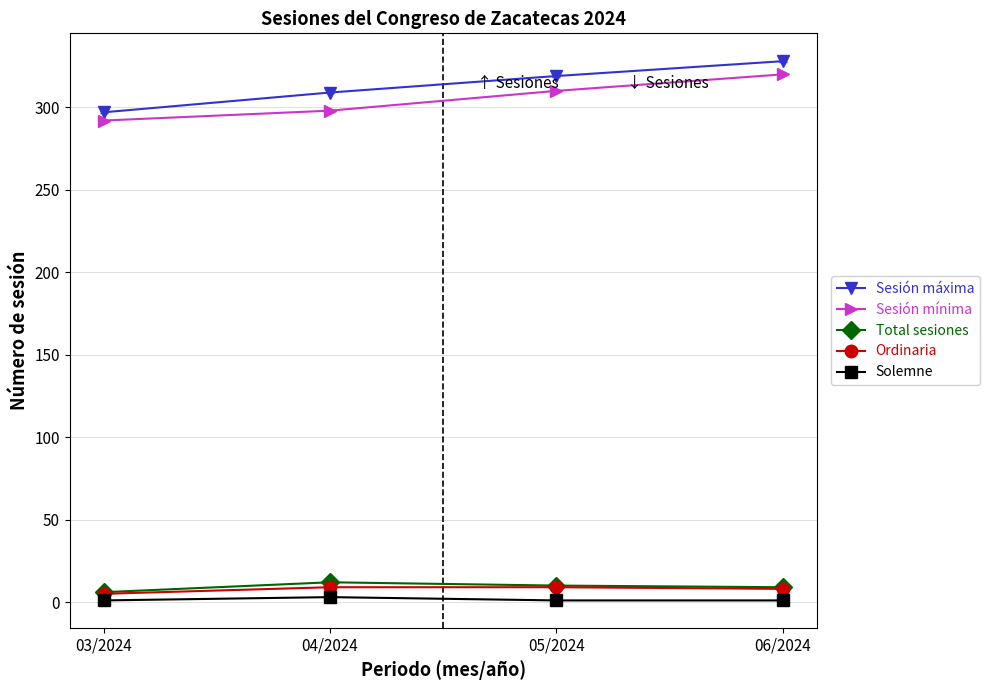

What is the sum of the Sesión mínima values at 06/2024 and 05/2024?

630